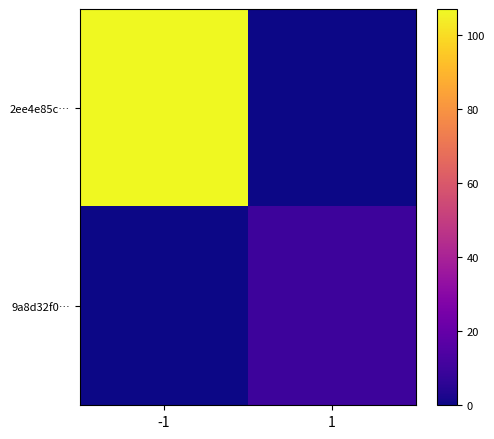

Which series changed the most between -1 and 1?

2ee4e85c…